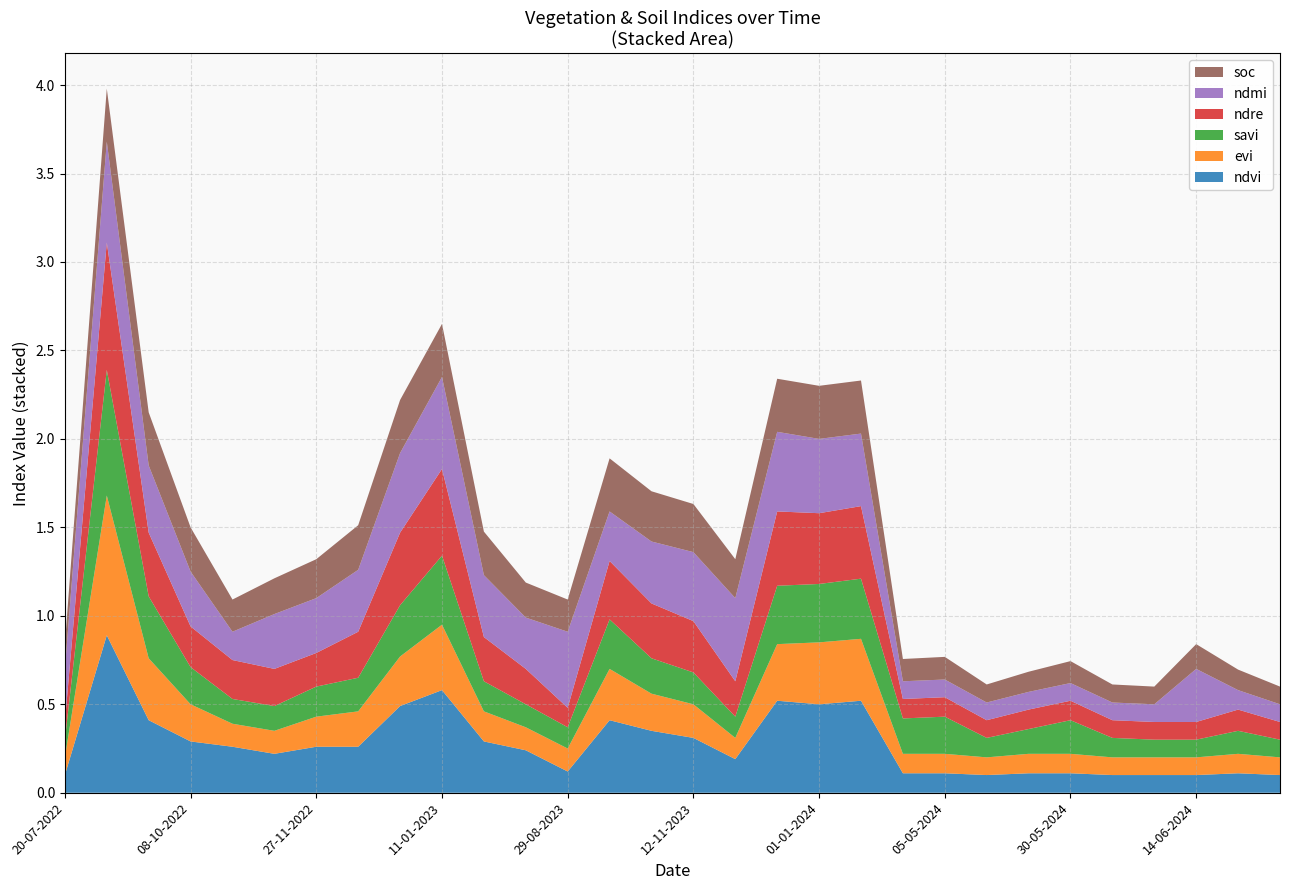

Reading left to right, what are all the values shown in this chart?

ndvi: 0.1	0.9	0.4	0.3	0.3	0.2	0.3	0.3	0.5	0.6	0.3	0.2	0.1	0.4	0.3	0.3	0.2	0.5	0.5	0.5	0.1	0.1	0.1	0.1	0.1	0.1	0.1	0.1	0.1	0.1
evi: 0.1	0.8	0.3	0.2	0.1	0.1	0.2	0.2	0.3	0.4	0.2	0.1	0.1	0.3	0.2	0.2	0.1	0.3	0.3	0.3	0.1	0.1	0.1	0.1	0.1	0.1	0.1	0.1	0.1	0.1
savi: 0.1	0.7	0.3	0.2	0.1	0.1	0.2	0.2	0.3	0.4	0.2	0.1	0.1	0.3	0.2	0.2	0.1	0.3	0.3	0.3	0.2	0.2	0.1	0.1	0.2	0.1	0.1	0.1	0.1	0.1
ndre: 0.1	0.7	0.4	0.2	0.2	0.2	0.2	0.3	0.4	0.5	0.2	0.2	0.1	0.3	0.3	0.3	0.2	0.4	0.4	0.4	0.1	0.1	0.1	0.1	0.1	0.1	0.1	0.1	0.1	0.1
ndmi: 0.3	0.6	0.4	0.3	0.2	0.3	0.3	0.3	0.5	0.5	0.3	0.3	0.4	0.3	0.3	0.4	0.5	0.5	0.4	0.4	0.1	0.1	0.1	0.1	0.1	0.1	0.1	0.3	0.1	0.1
soc: 0.1	0.3	0.3	0.2	0.2	0.2	0.2	0.3	0.3	0.3	0.2	0.2	0.2	0.3	0.3	0.3	0.2	0.3	0.3	0.3	0.1	0.1	0.1	0.1	0.1	0.1	0.1	0.1	0.1	0.1